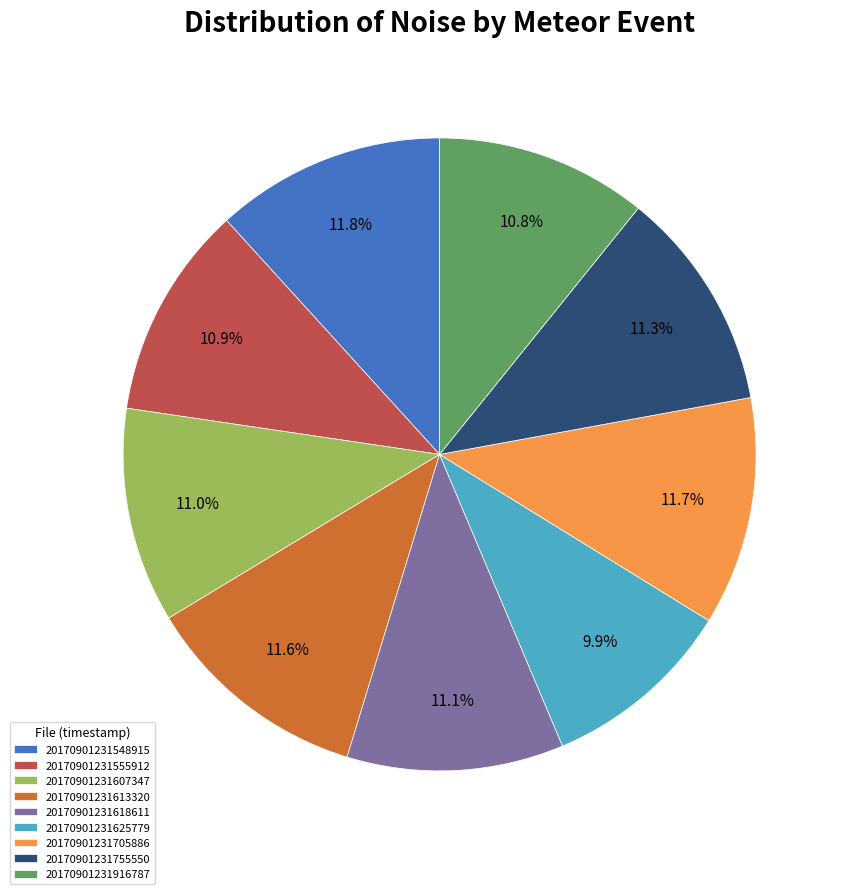

What is the ratio of the value at 20170901231755550 to the value at 20170901231705886?

1.0